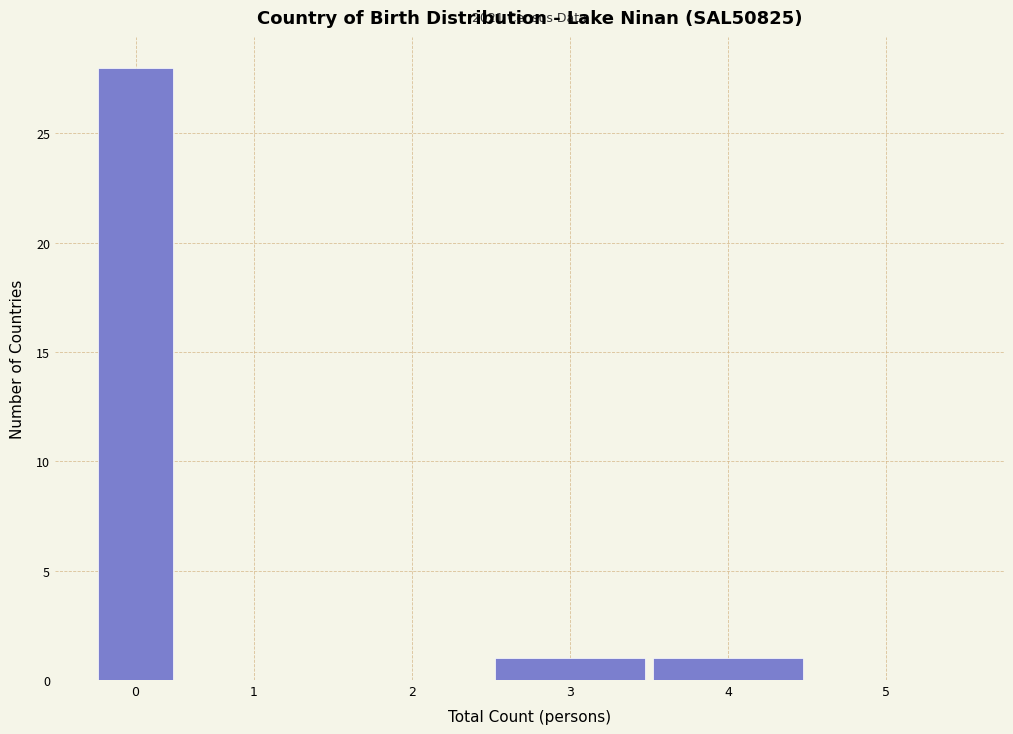

Reading left to right, extract all data points from this chart.

0=28	1=0	2=0	3=1	4=1	5=0